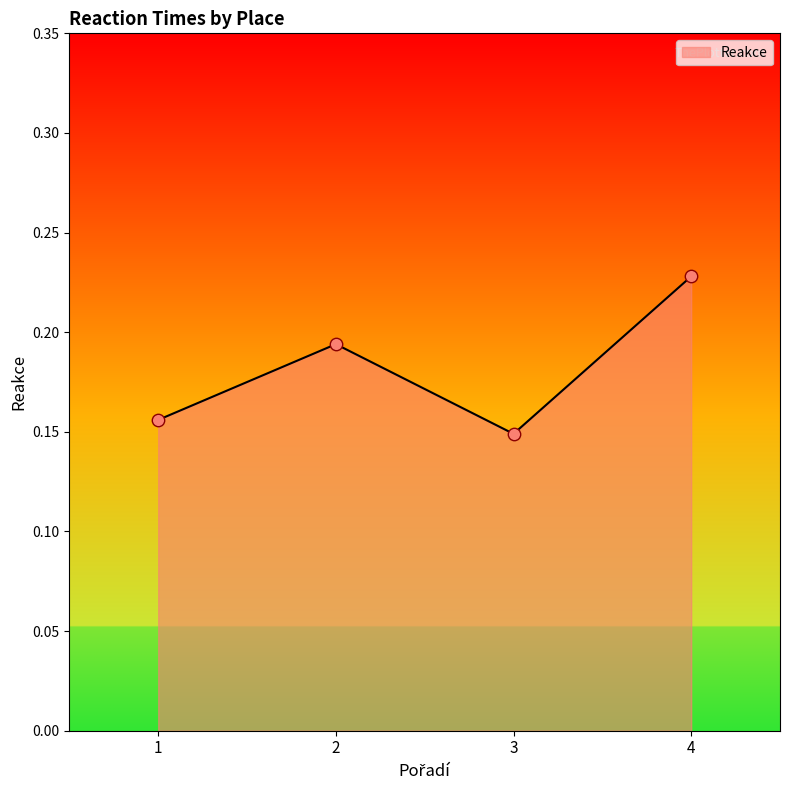

Between 1 and 2, which is larger?

2